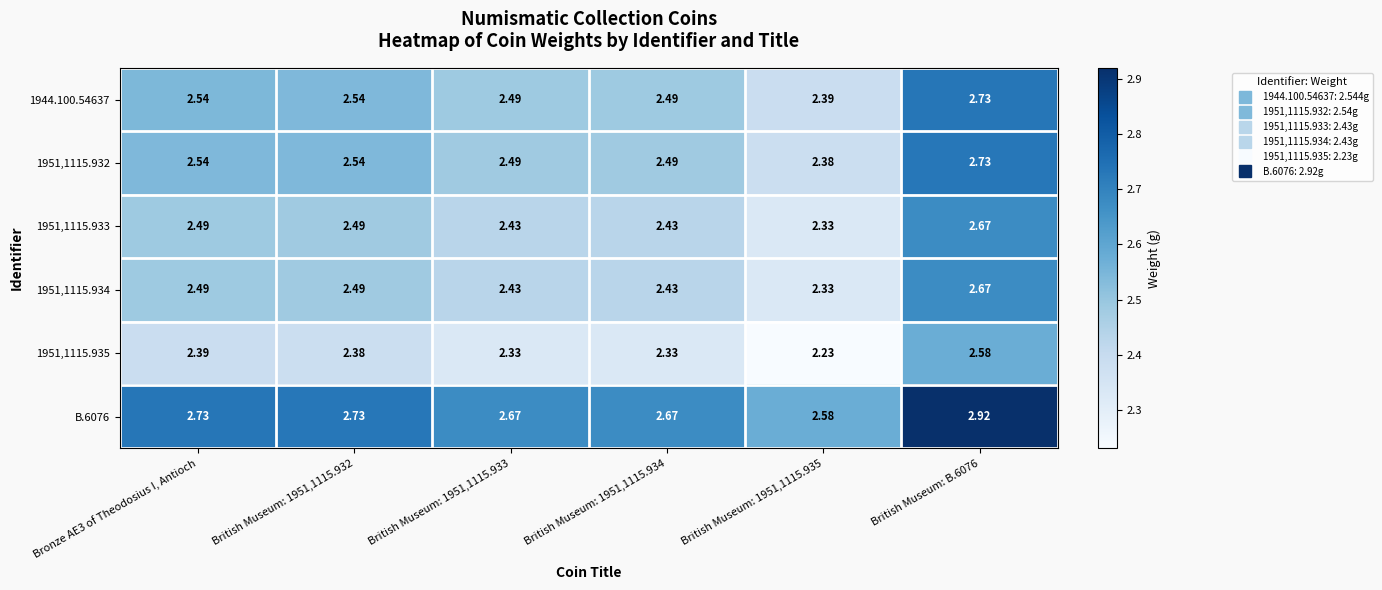

Is the value of 1944.100.54637 at British Museum: 1951,1115.933 greater than the value of 1951,1115.934 at British Museum: B.6076?

No